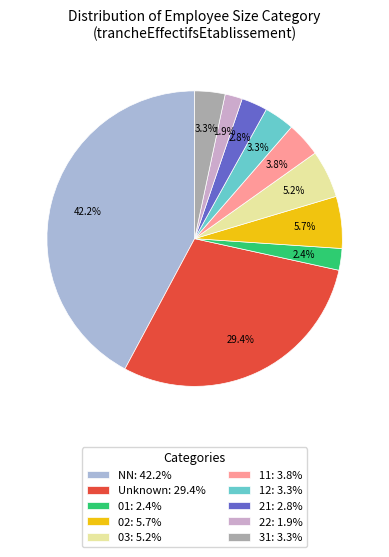

Count the number of slices in the pie.

10